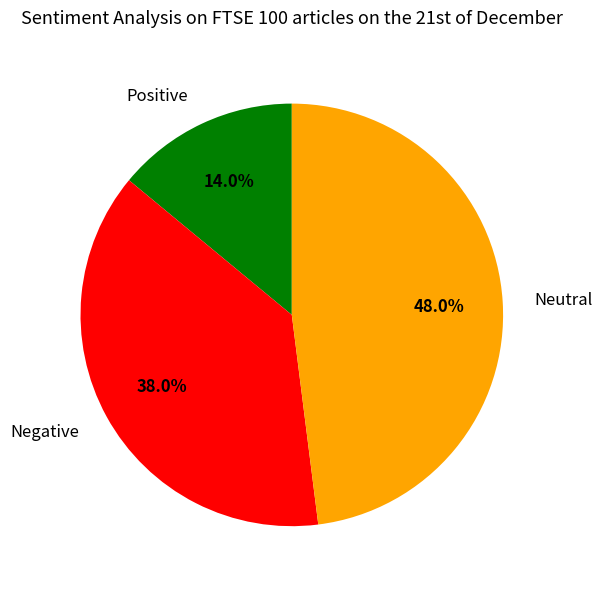

How many slices are in this pie chart?

3